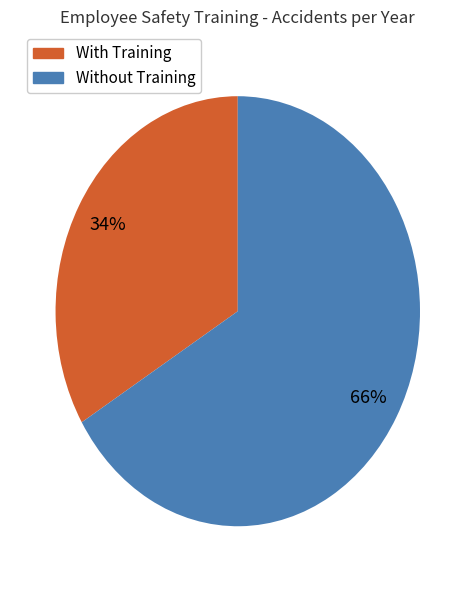

Do Without Training and With Training together represent more than half of the pie?

Yes